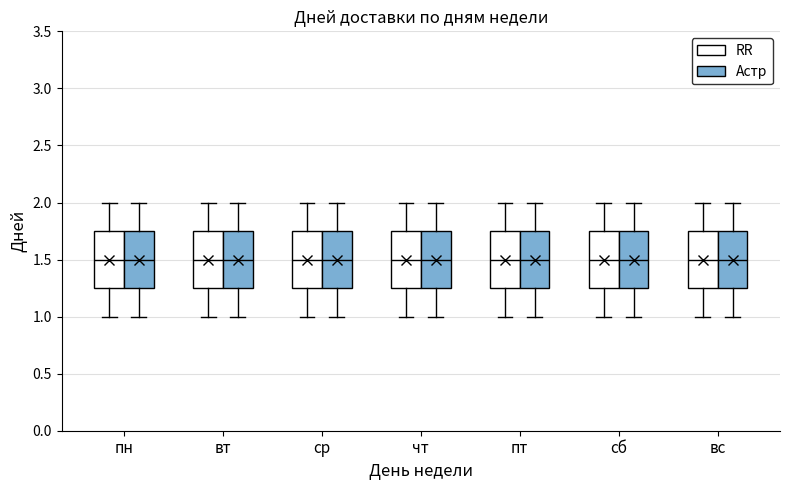

Reading left to right, read every box against the y-axis: the position of its median line, the range the box covers, and the ends of its whiskers. The values are not printed on the chart, so give them approximately, as read against the axis.

пн (RR): median 1.50, box 1.25 to 1.75, whiskers 1.00 to 2.00
пн (Астр): median 1.50, box 1.25 to 1.75, whiskers 1.00 to 2.00
вт (RR): median 1.50, box 1.25 to 1.75, whiskers 1.00 to 2.00
вт (Астр): median 1.50, box 1.25 to 1.75, whiskers 1.00 to 2.00
ср (RR): median 1.50, box 1.25 to 1.75, whiskers 1.00 to 2.00
ср (Астр): median 1.50, box 1.25 to 1.75, whiskers 1.00 to 2.00
чт (RR): median 1.50, box 1.25 to 1.75, whiskers 1.00 to 2.00
чт (Астр): median 1.50, box 1.25 to 1.75, whiskers 1.00 to 2.00
пт (RR): median 1.50, box 1.25 to 1.75, whiskers 1.00 to 2.00
пт (Астр): median 1.50, box 1.25 to 1.75, whiskers 1.00 to 2.00
сб (RR): median 1.50, box 1.25 to 1.75, whiskers 1.00 to 2.00
сб (Астр): median 1.50, box 1.25 to 1.75, whiskers 1.00 to 2.00
вс (RR): median 1.50, box 1.25 to 1.75, whiskers 1.00 to 2.00
вс (Астр): median 1.50, box 1.25 to 1.75, whiskers 1.00 to 2.00